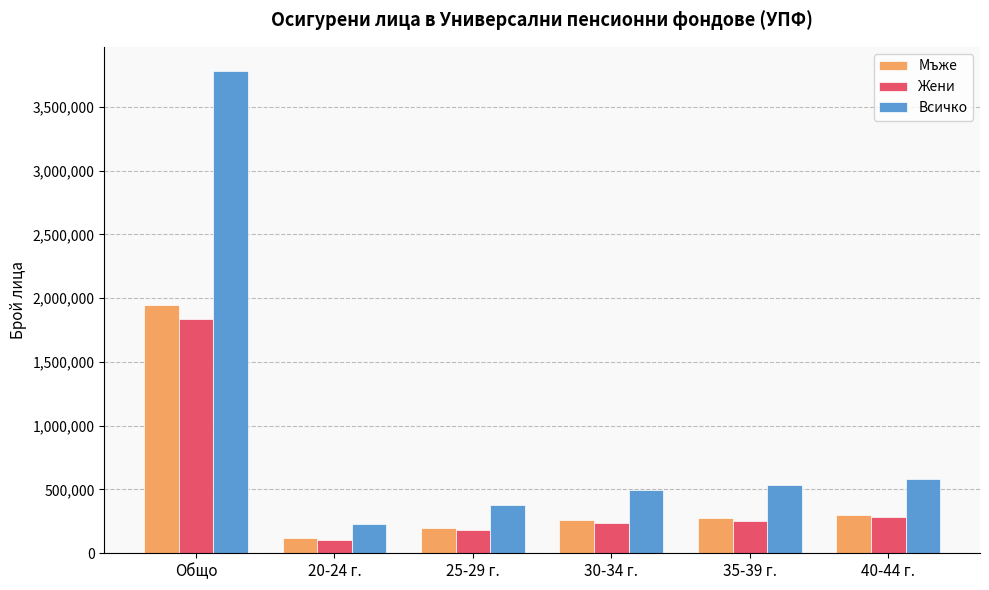

Which category has the highest value across all series?

Общо